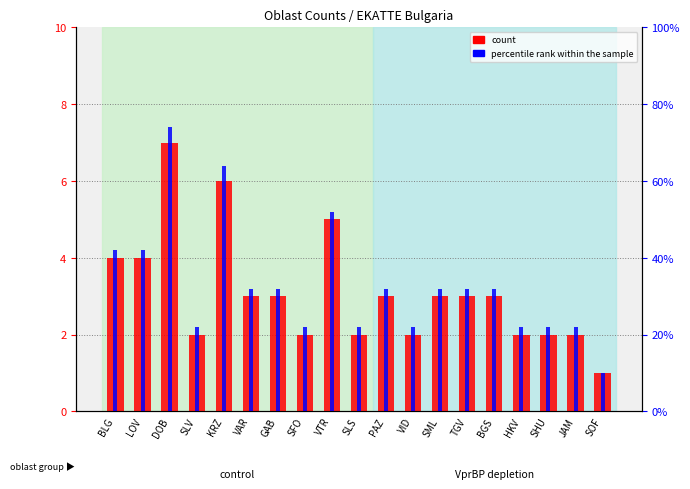

Is it true that percentile rank within the sample equals 18 at SFO?

False